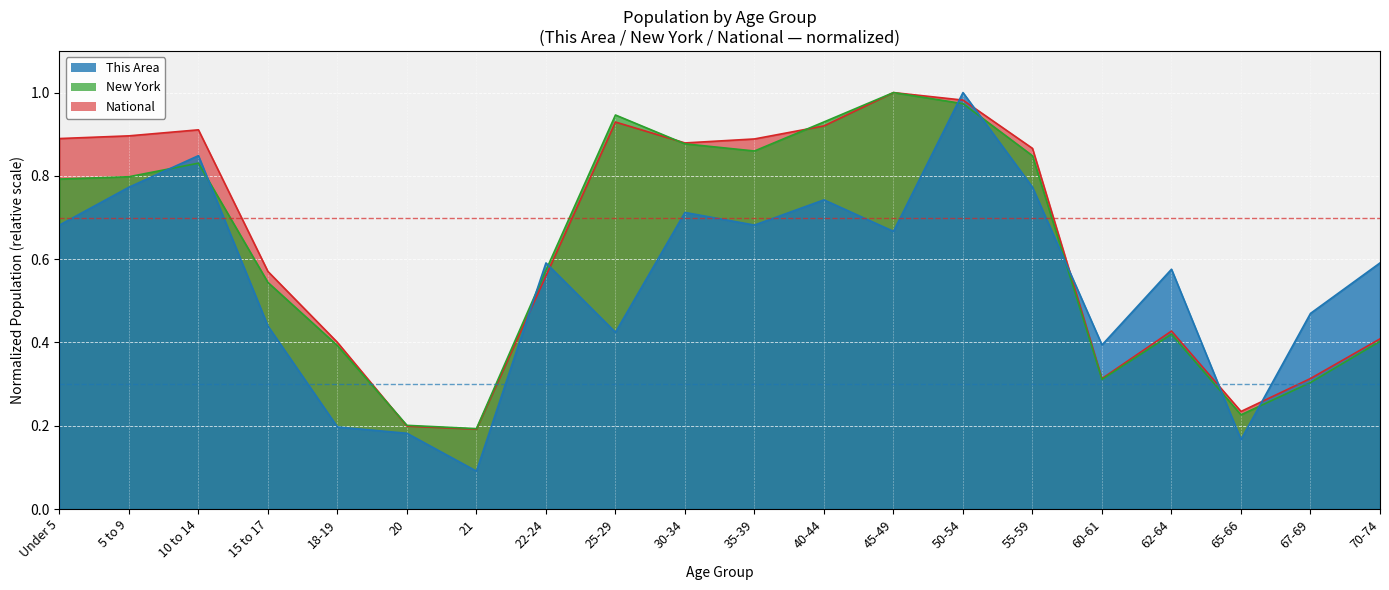

The This Area series shows 0.8 at 10 to 14. True or false?

True